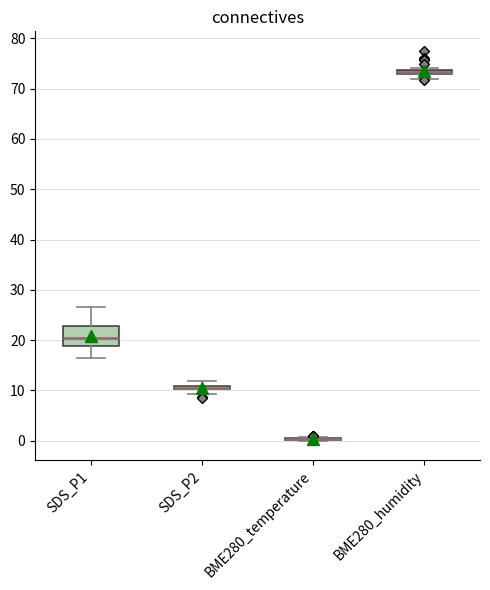

Which box is the tallest, from its lower edge to its upper edge?

SDS_P1